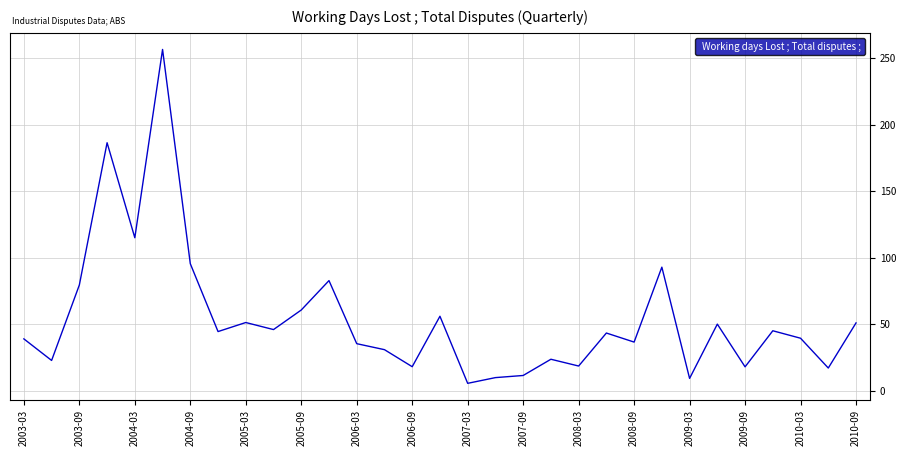

How many lines are shown in the chart?

1